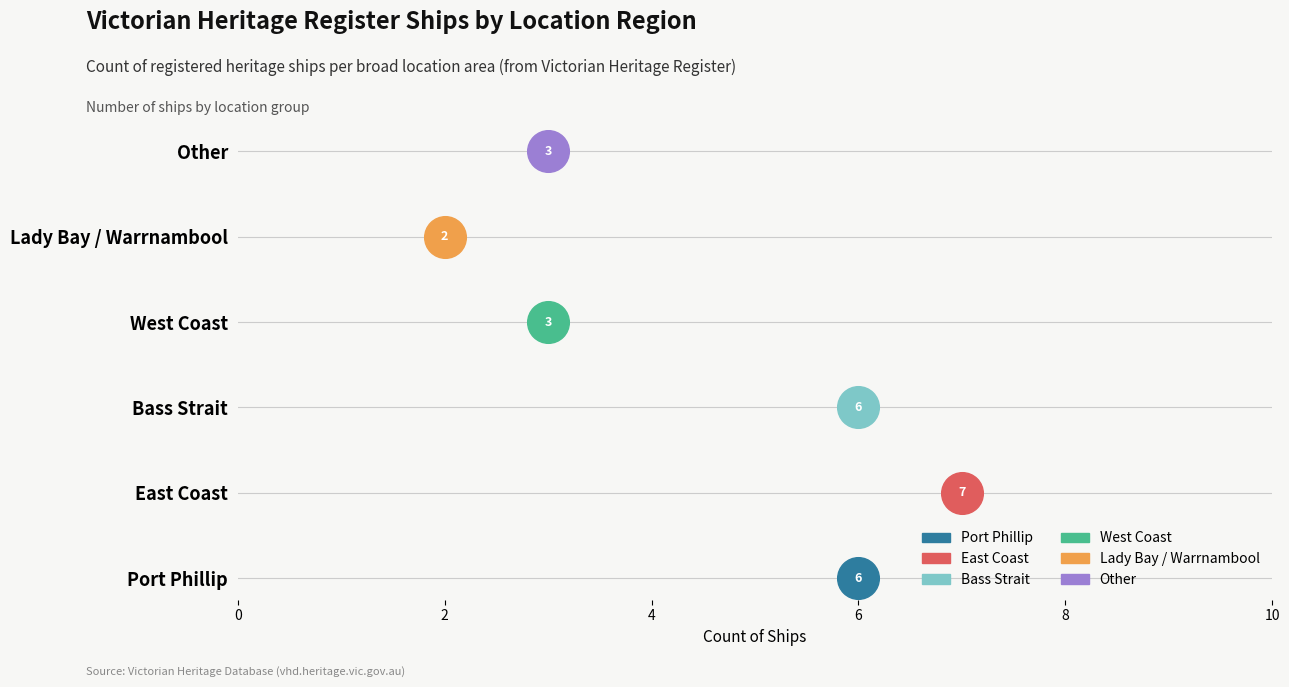

What are all the series names shown in the legend?

Port Phillip, East Coast, Bass Strait, West Coast, Lady Bay / Warrnambool, Other